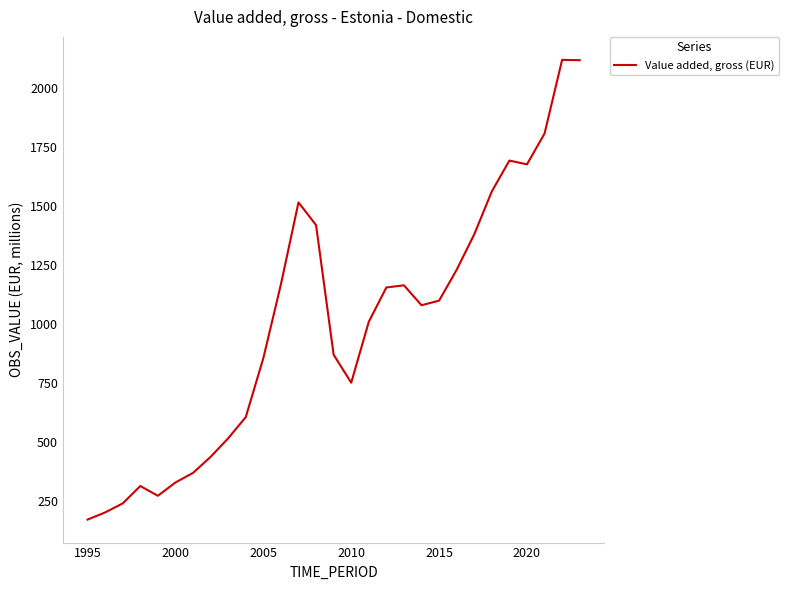

Is this an area chart (filled region under the line)?

No